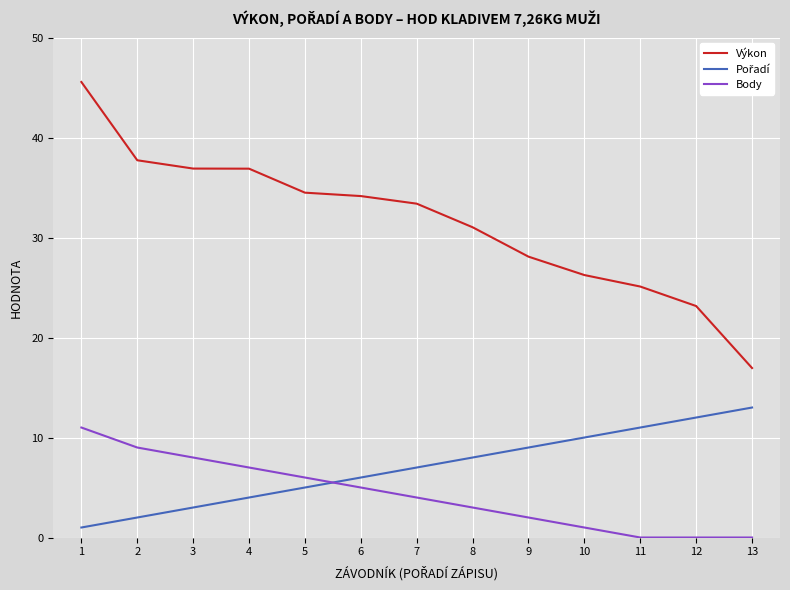

What is the greatest value displayed?

45.6